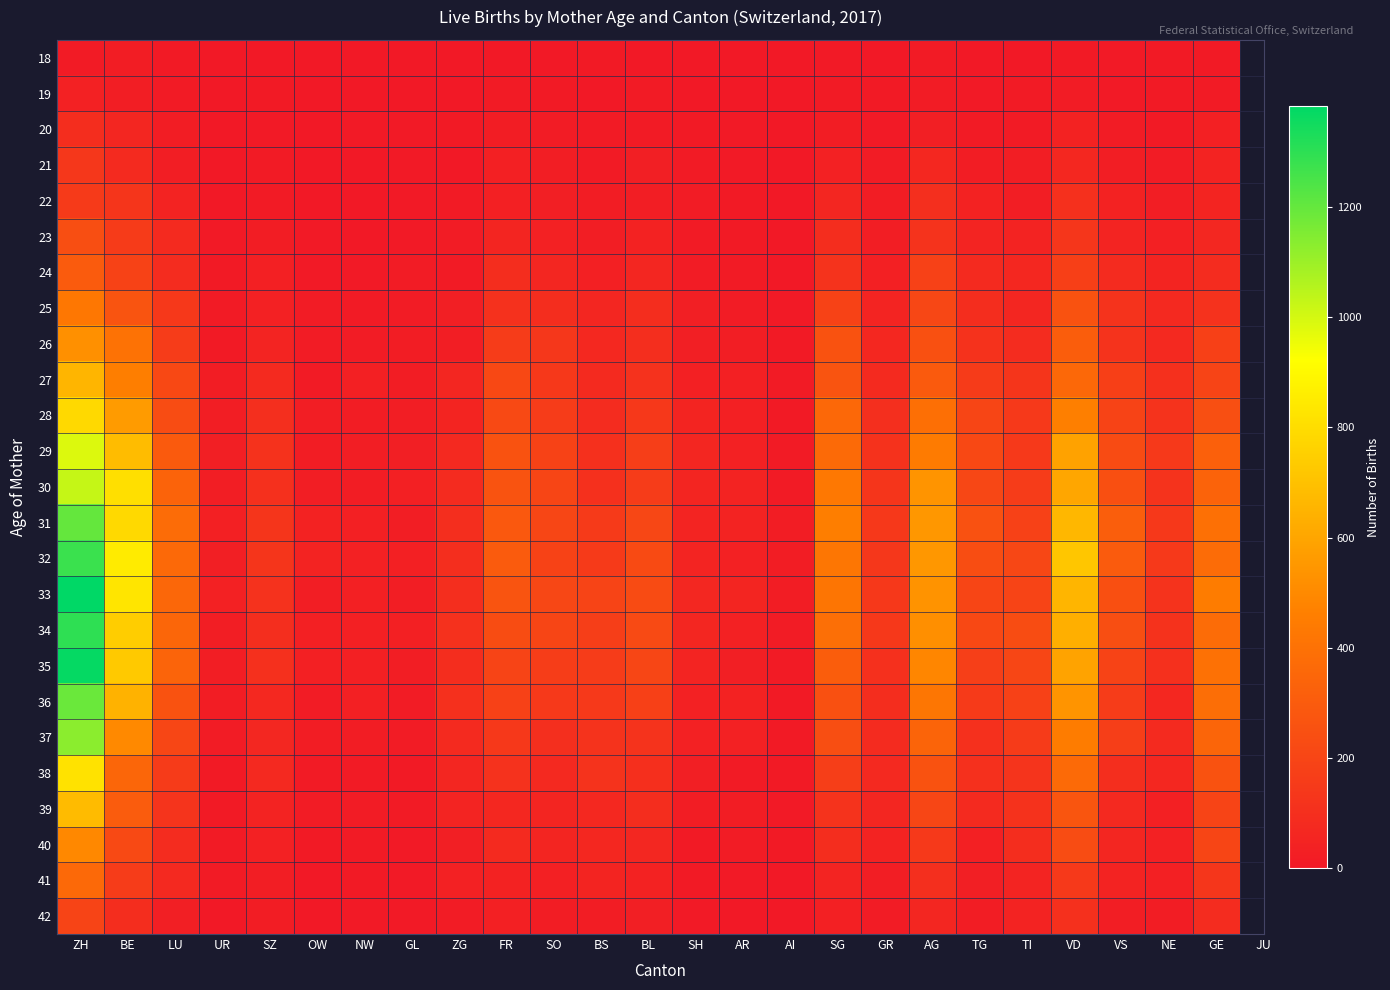

List the series in order of their peak value, highest first.

33, 35, 34, 32, 31, 36, 37, 30, 29, 38, 28, 39, 27, 26, 40, 25, 41, 24, 23, 42, 22, 21, 20, 19, 18